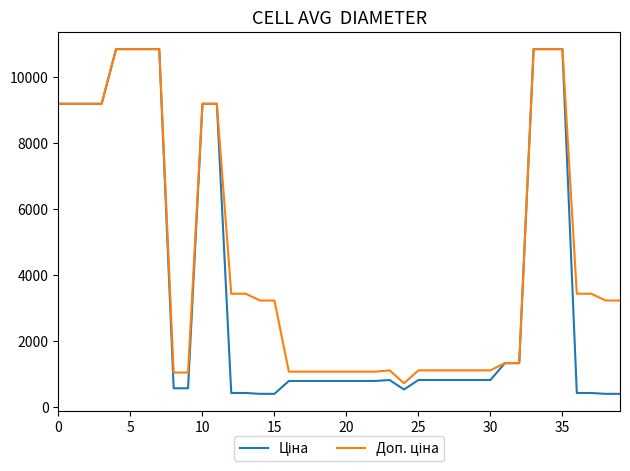

Rank the series by their average value, from highest to lowest.

Доп. ціна, Ціна